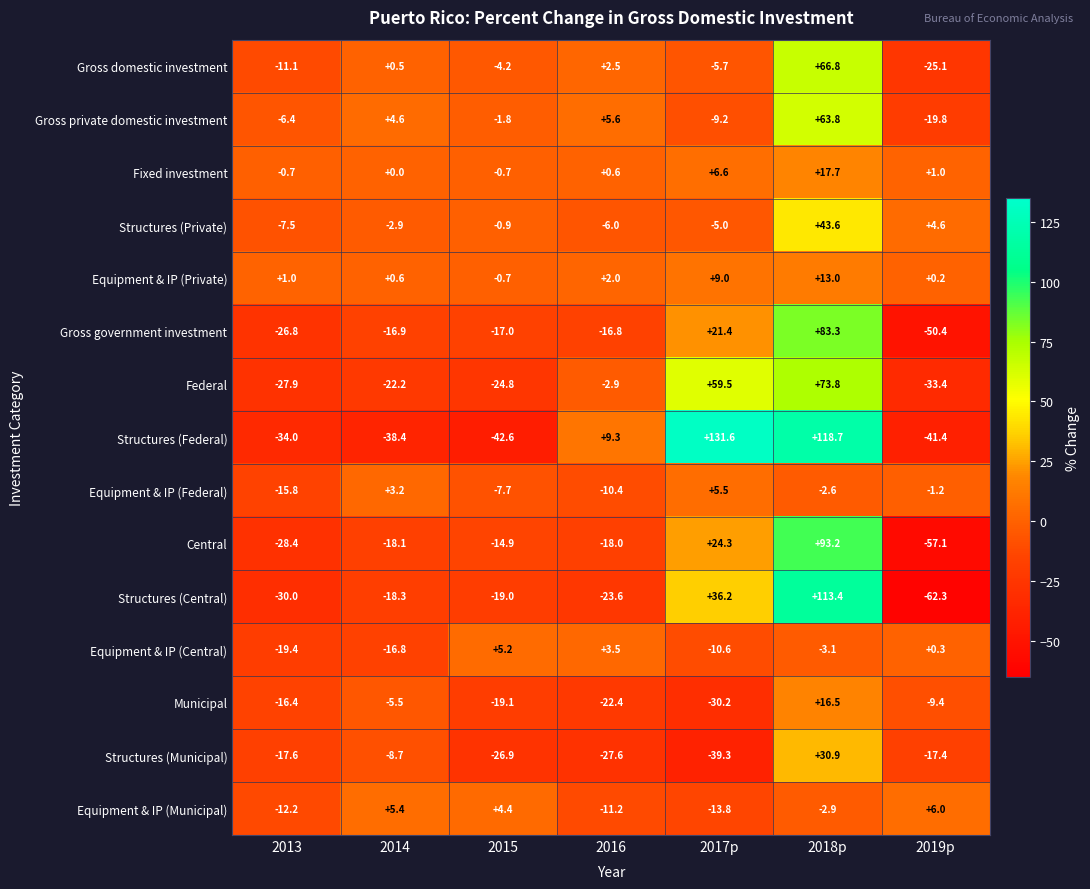

How many distinct data groups are displayed?

15